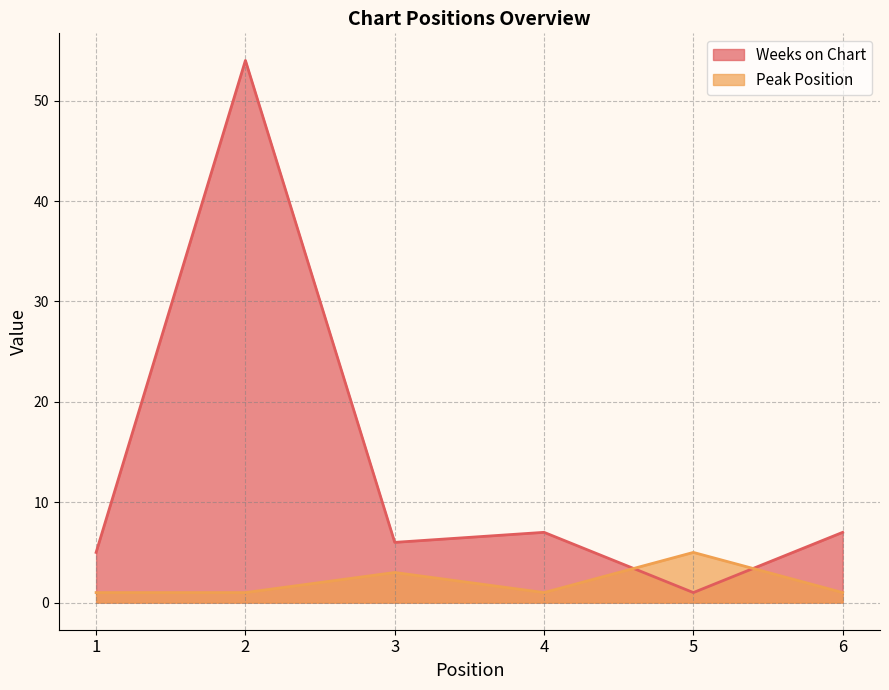

Which series has the largest range (max minus min)?

Weeks on Chart